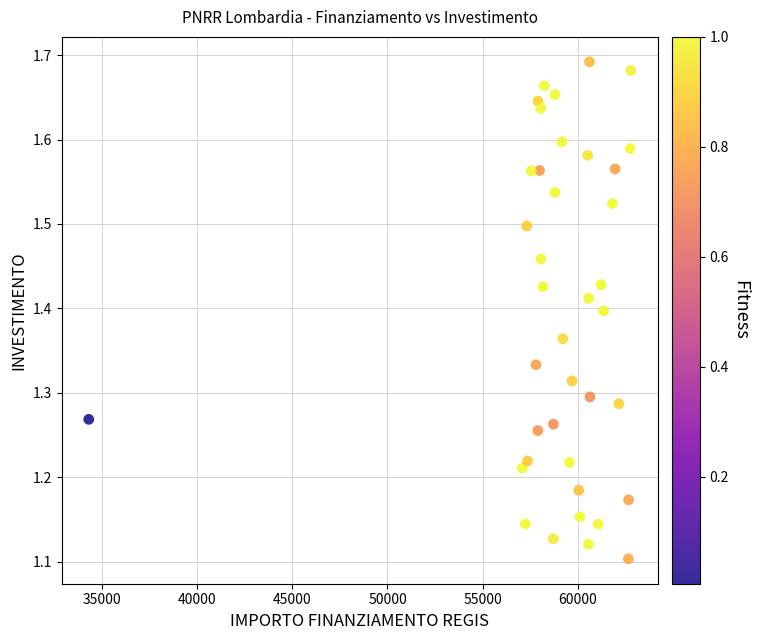

What is the range of X values (max minus min)?

28485.4